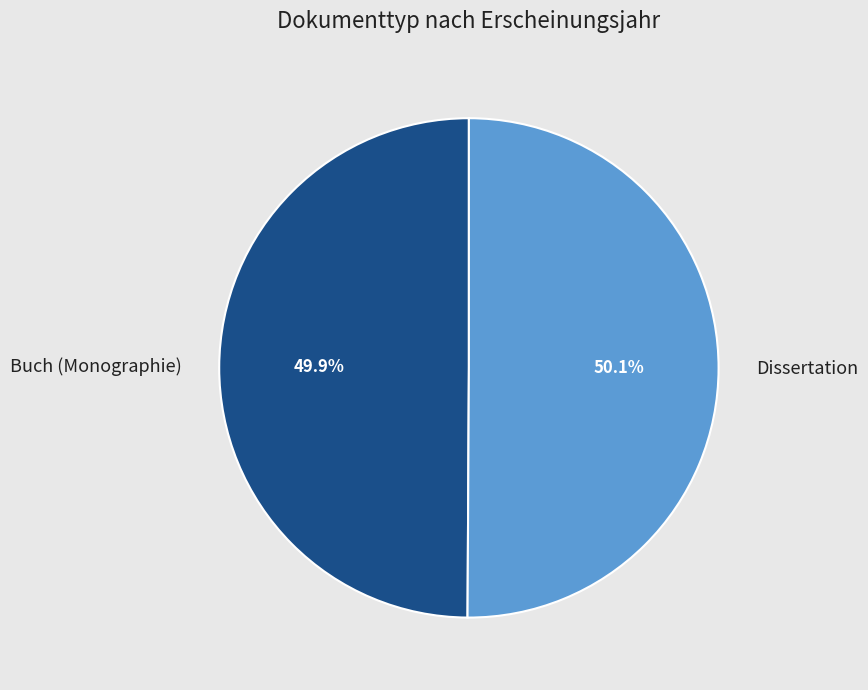

To the nearest percent, what percentage of the pie is Buch (Monographie)?

50%